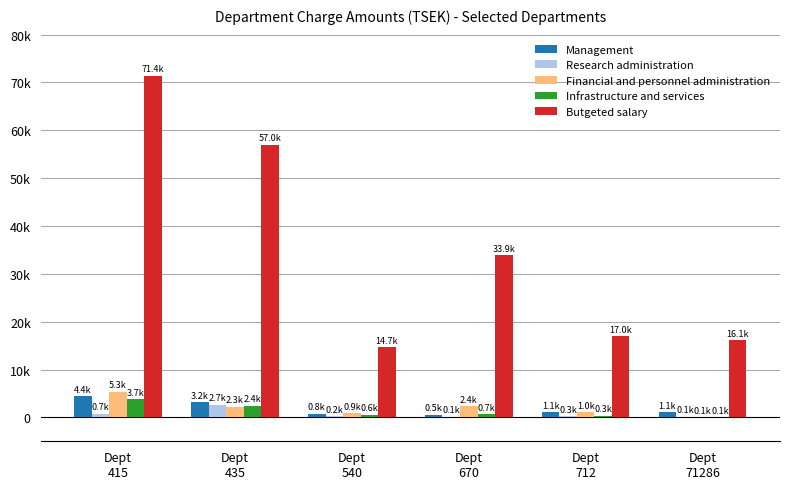

What are all the series names shown in the legend?

Management, Research administration, Financial and personnel administration, Infrastructure and services, Butgeted salary